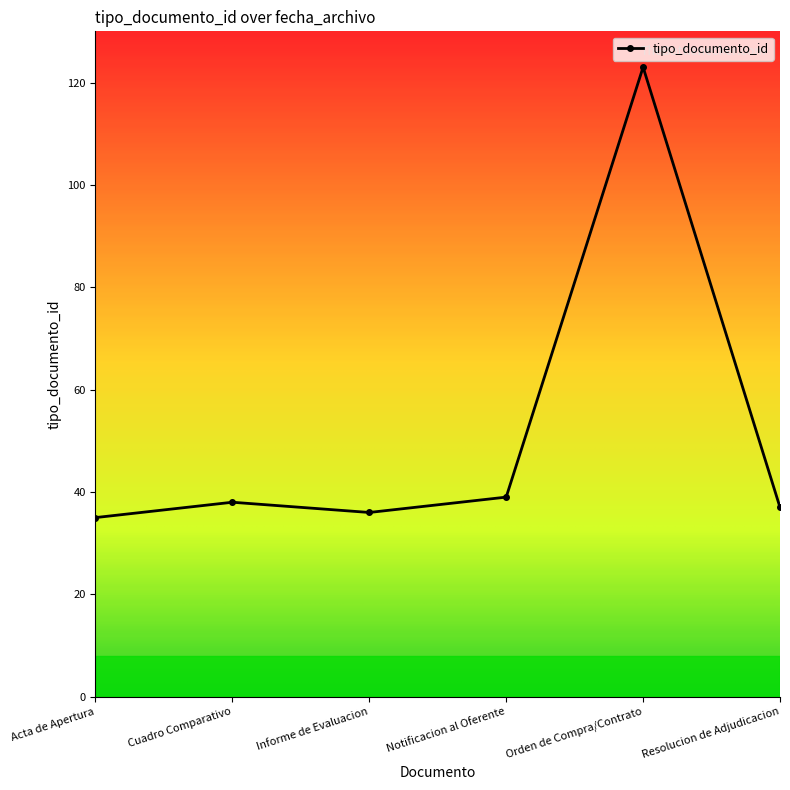

What is the label of the 6th point from the right?

Acta de Apertura